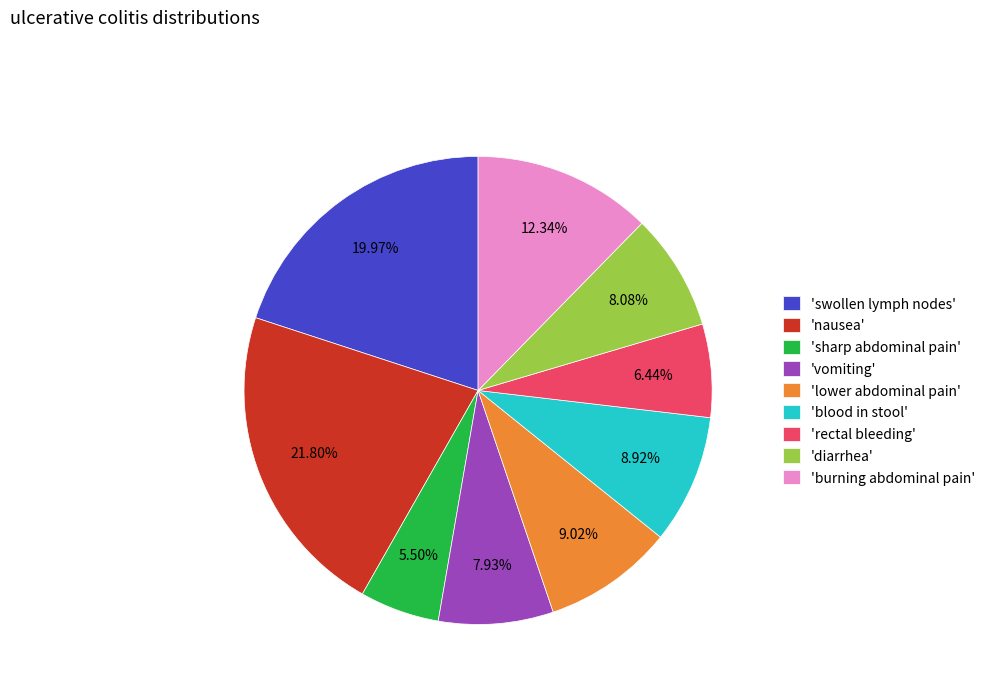

Is the sum of 'blood in stool' and 'vomiting' greater than half?

No